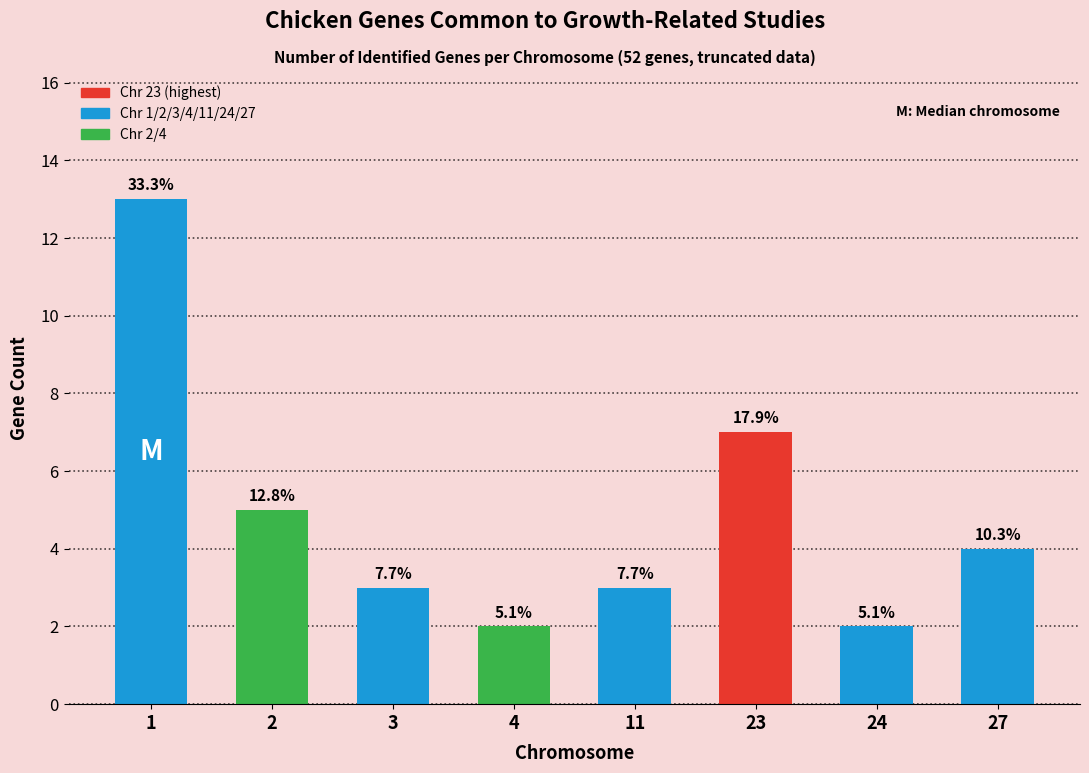

What is the greatest value displayed?

13